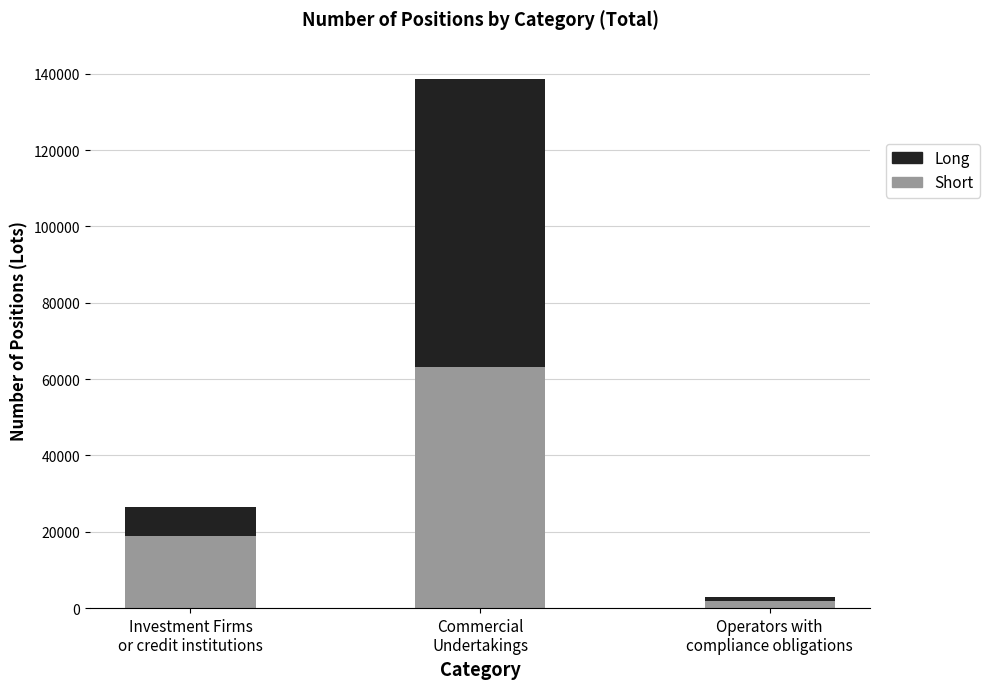

True or false: Short has a value of 63095 at Commercial
Undertakings.

True